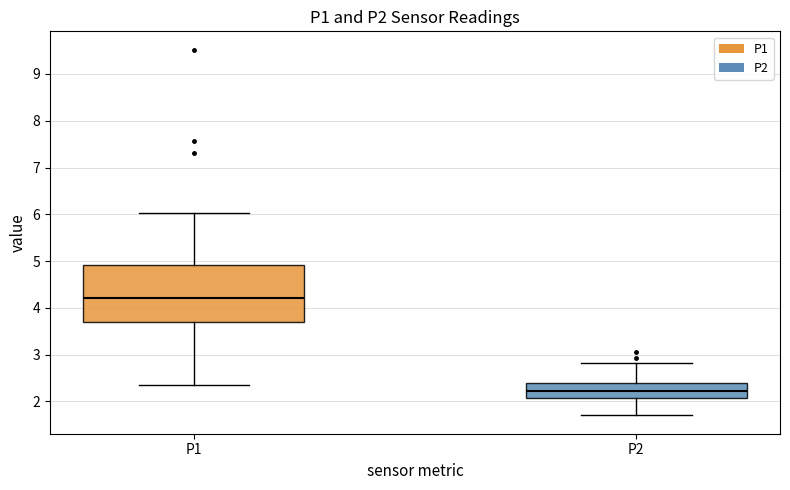

Where is the lower edge of the box for P1 on the y-axis? The values are not printed on the chart, so give them approximately, as read against the axis.

3.7